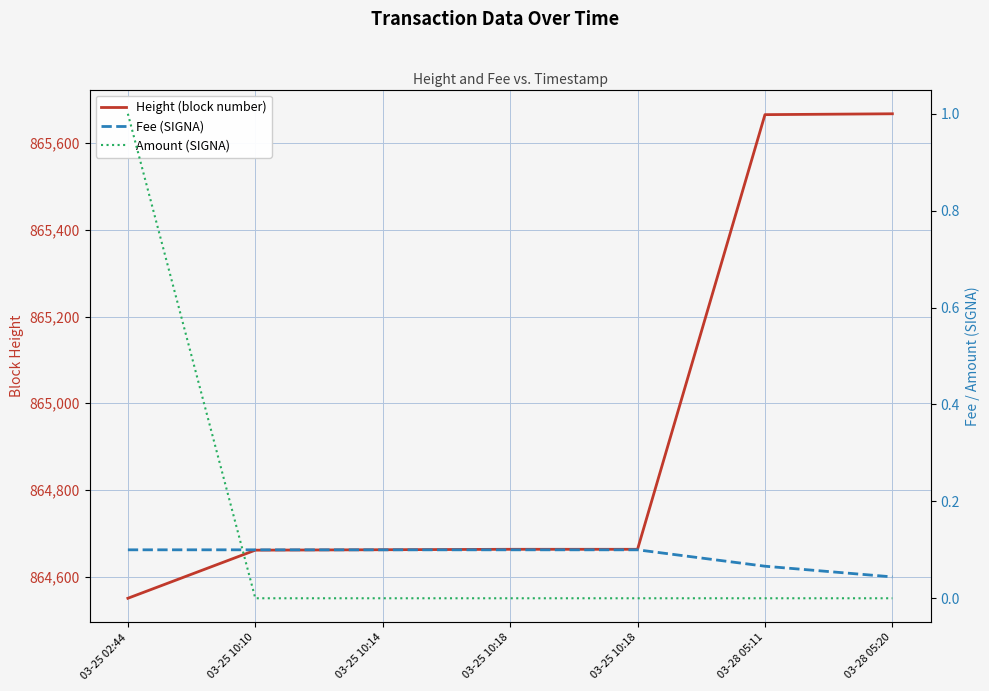

What is the maximum value for Amount (SIGNA)?

1.0